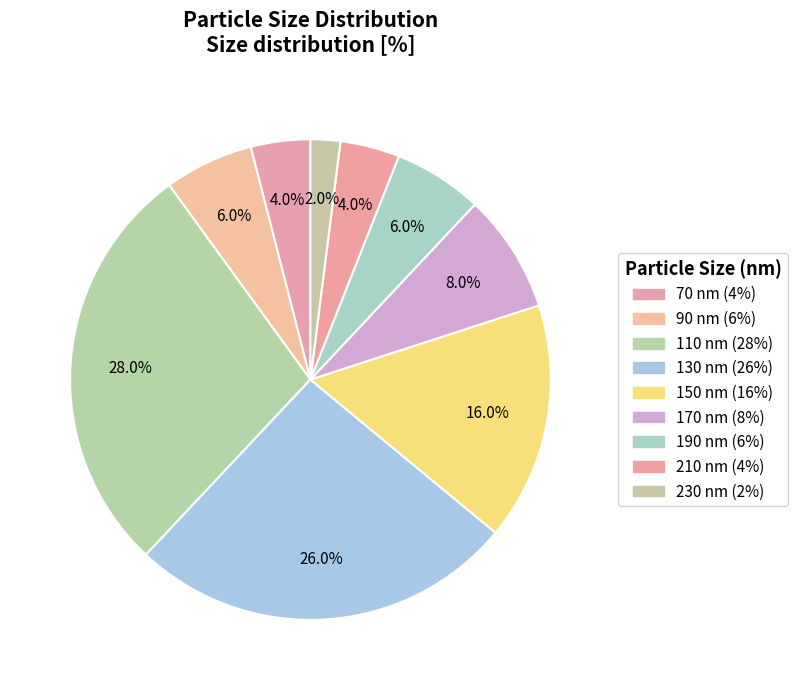

How many slices are in this pie chart?

9